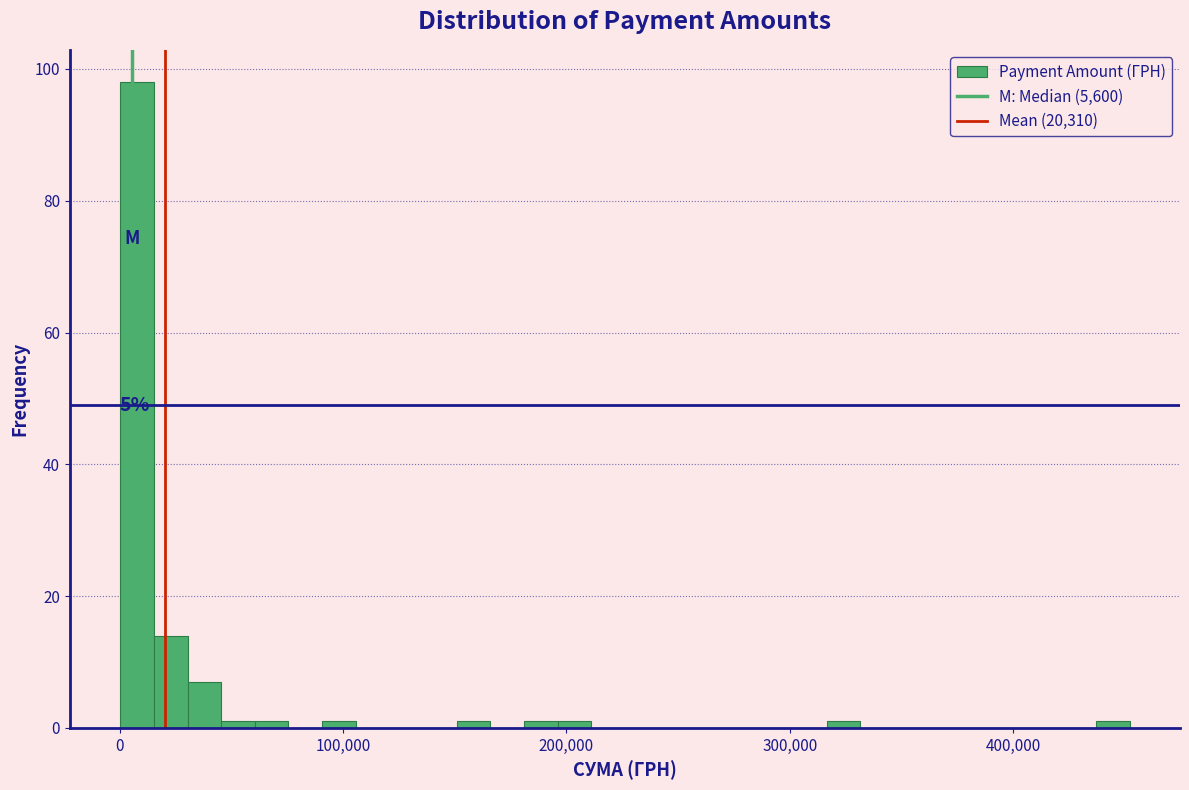

Read against the x-axis, roughly where is the centre of the tallest bar?

10000